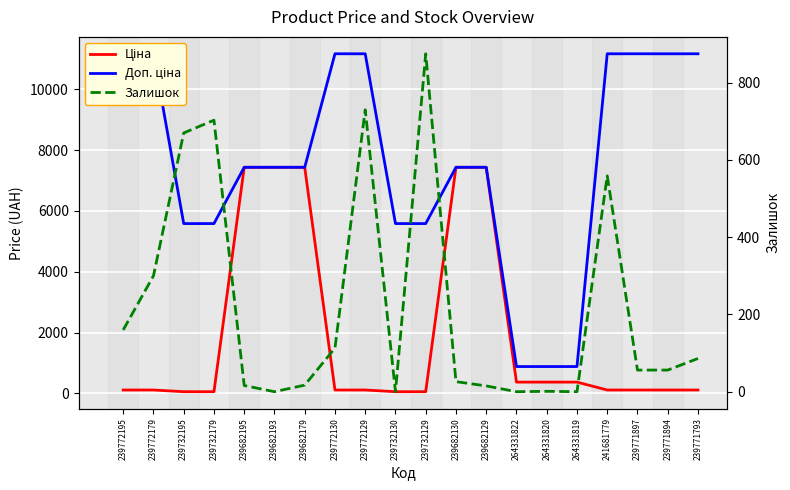

What are all the series names shown in the legend?

Ціна, Доп. ціна, Залишок